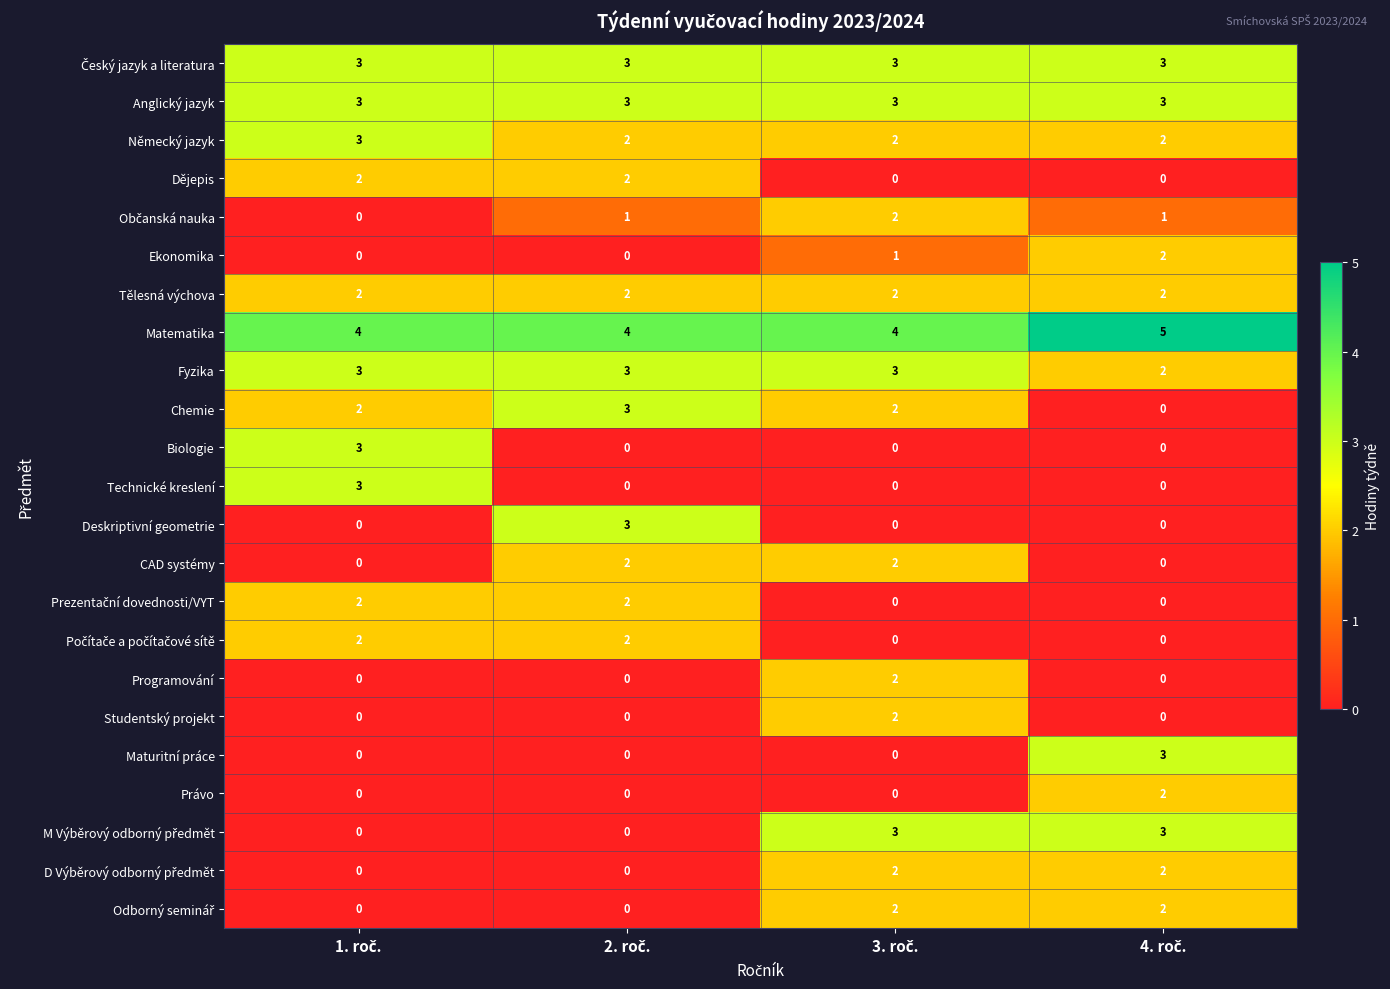

What is the greatest value displayed?

5